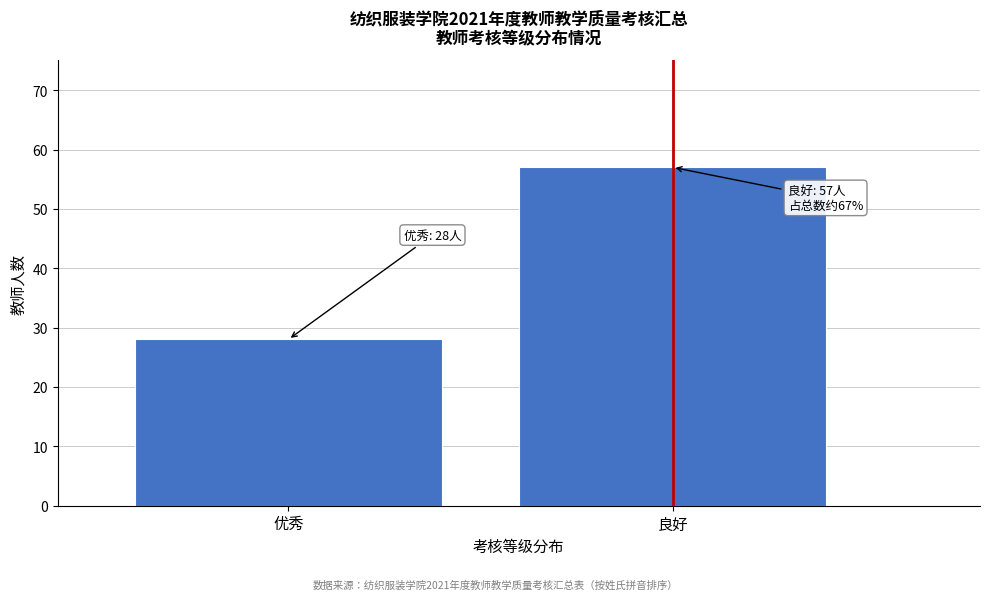

Reading left to right, extract all data points from this chart.

优秀=28	良好=57